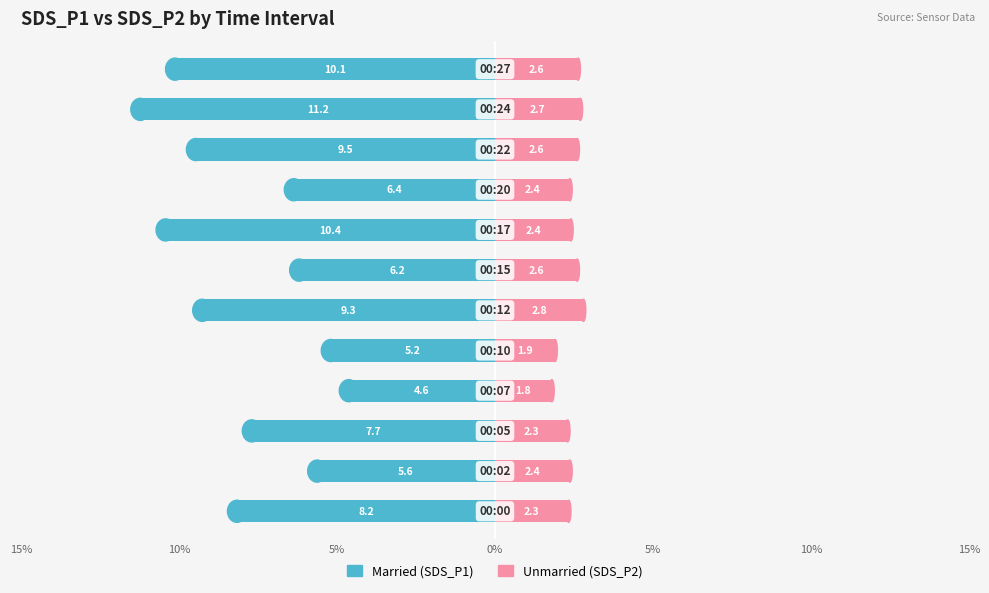

What are all the series names shown in the legend?

Married, Unmarried